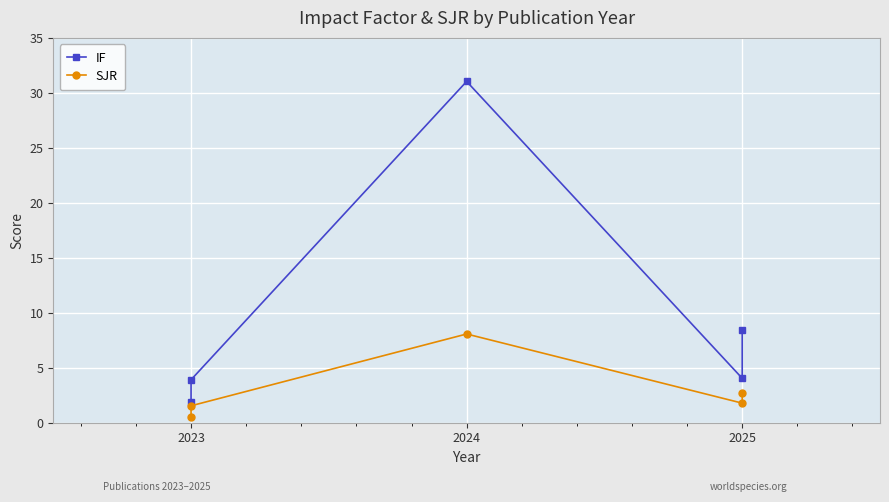

How many lines are shown in the chart?

2